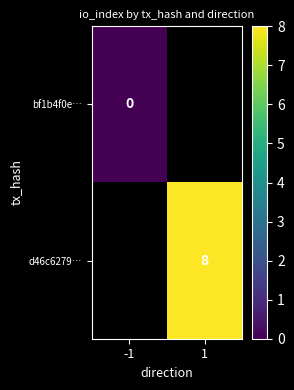

Is it true that d46c6279… equals 8 at 1?

True